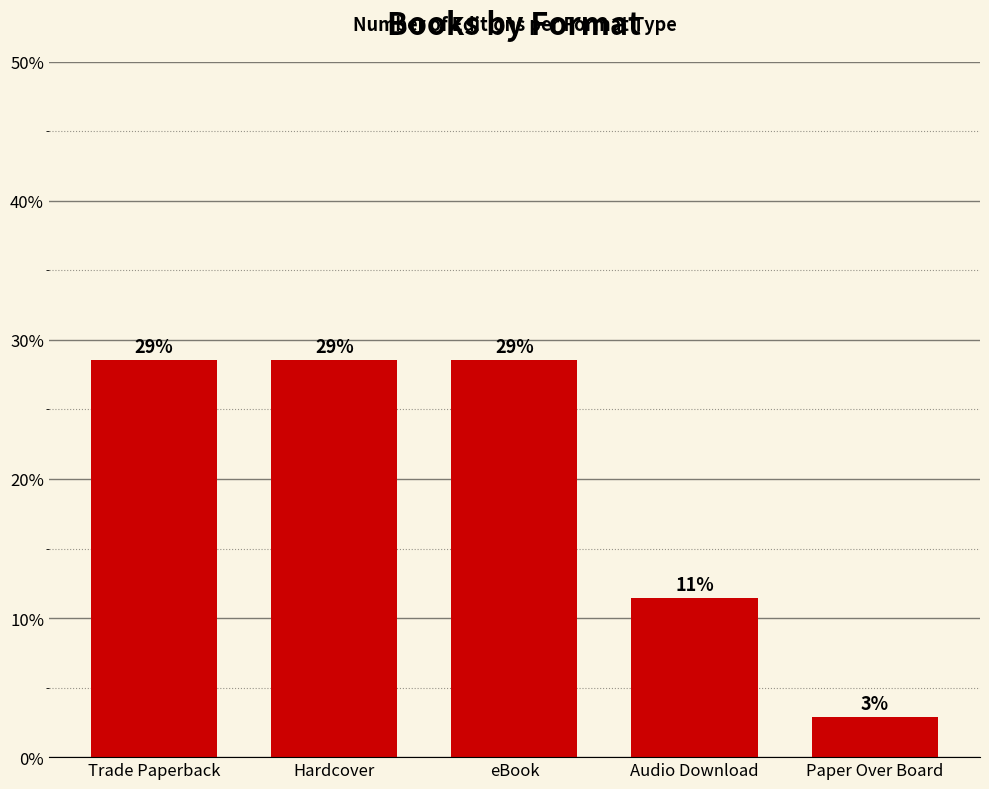

How many bars are there in total?

5